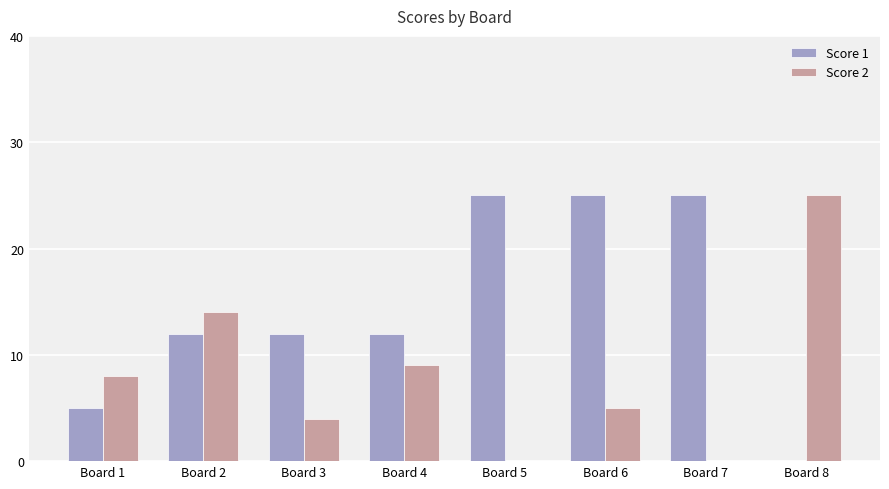

Reading left to right, transcribe all the data shown in this chart.

Score 1: 5	12	12	12	25	25	25	0
Score 2: 8	14	4	9	0	5	0	25